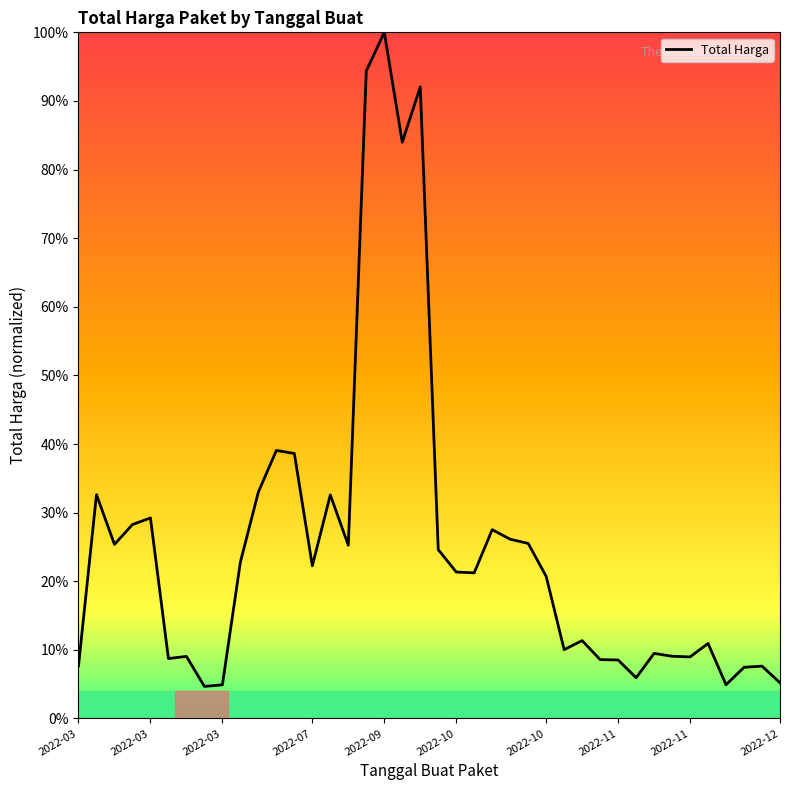

Where is the first local maximum?

2022-03